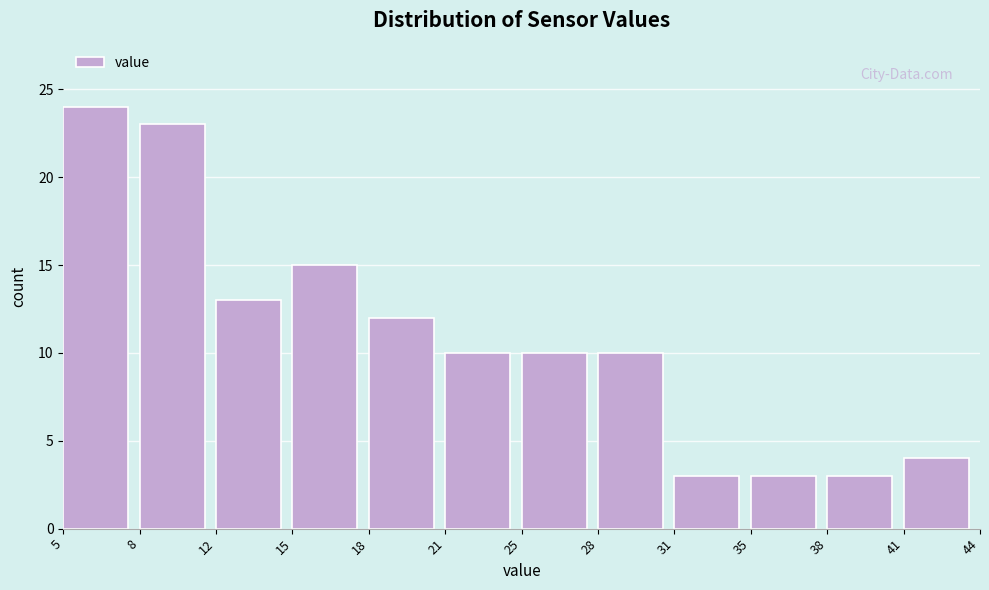

Reading left to right, extract all data points from this chart.

5=24	8=23	12=13	15=15	18=12	21=10	25=10	28=10	31=3	35=3	38=3	41=4